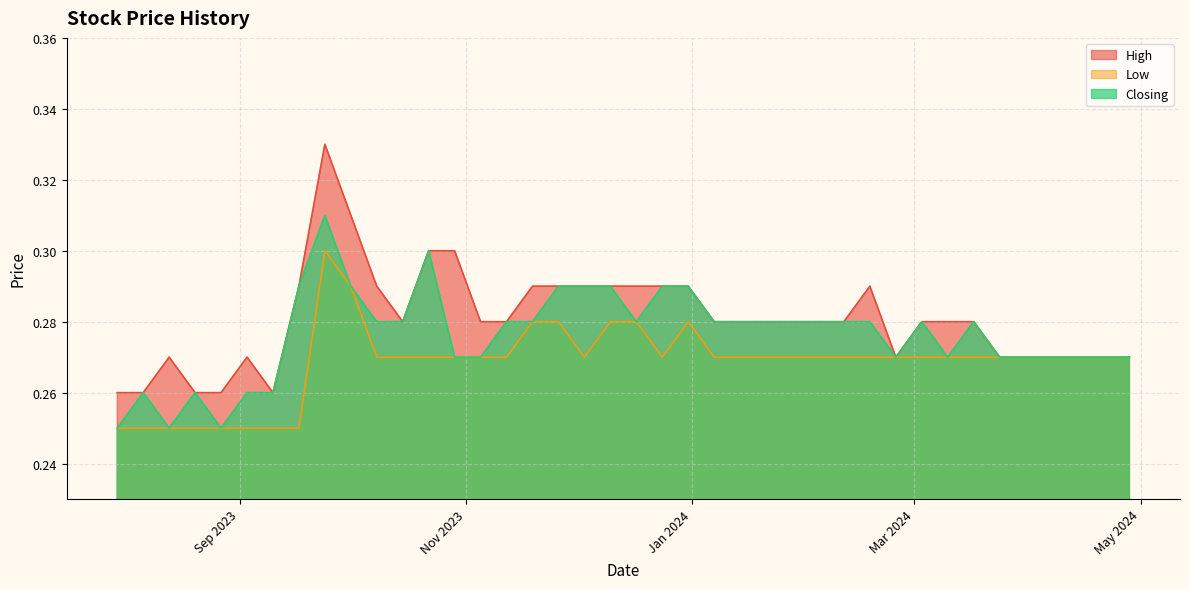

True or false: High has more than 1 points higher than both neighbors.

True